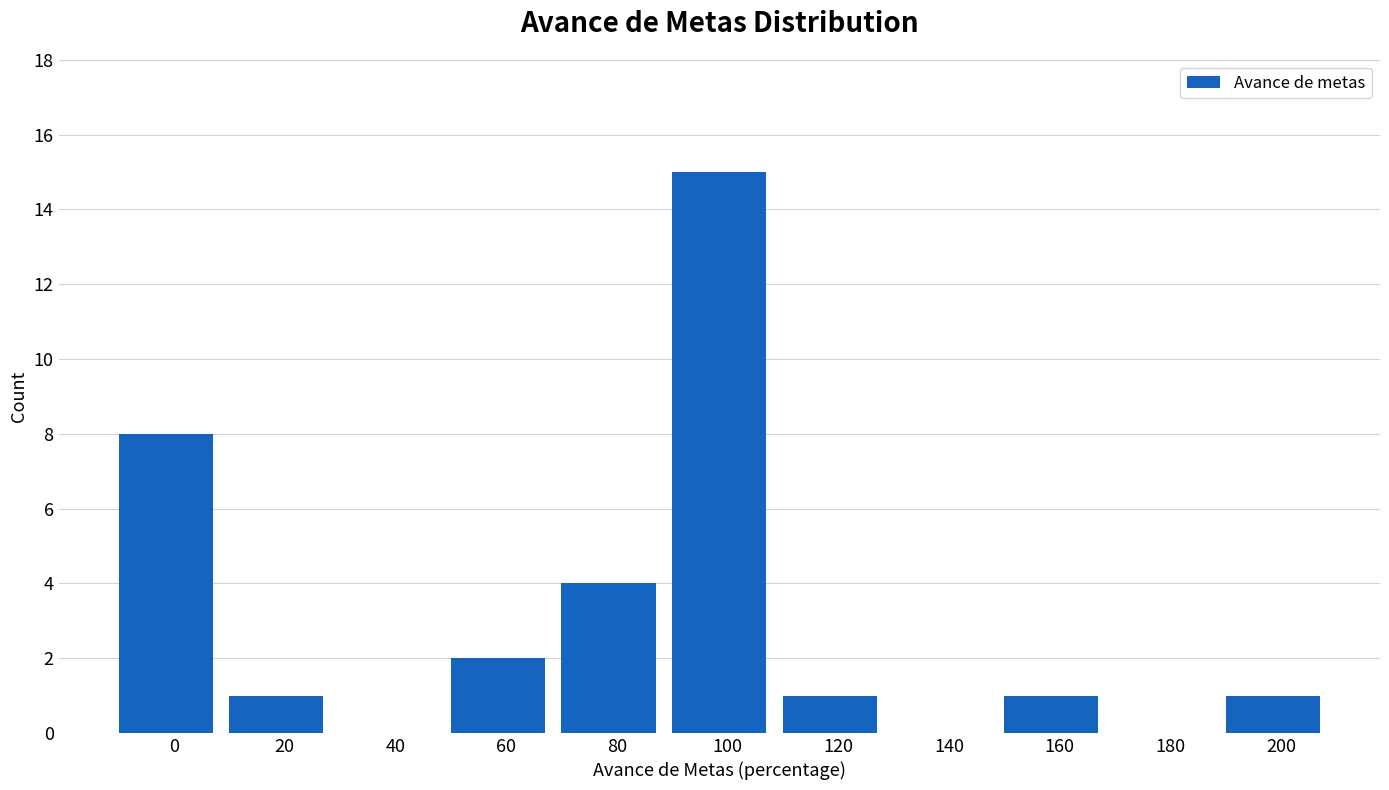

Reading right to left, what are all the values shown in this chart?

200=1	180=0	160=1	140=0	120=1	100=15	80=4	60=2	40=0	20=1	0=8